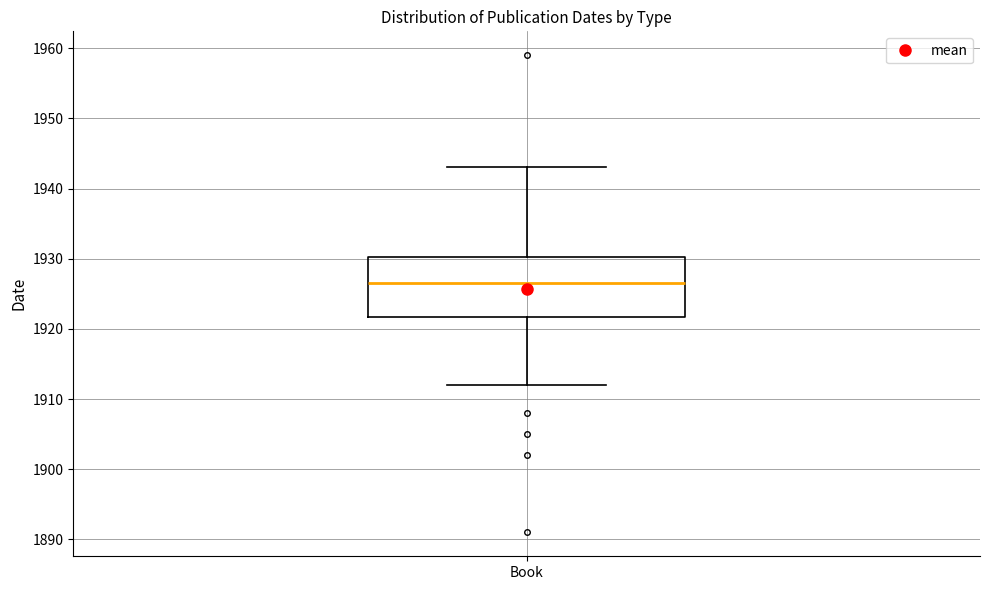

Transcribe this box plot: give where the median line is, the range the box spans, and where the two whiskers end, as read against the y-axis. The values are not printed on the chart, so give them approximately, as read against the axis.

median 1927, box 1922 to 1930, whiskers 1912 to 1943